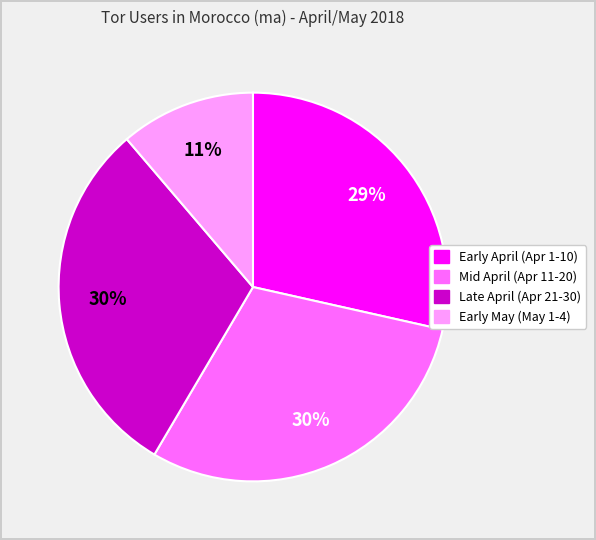

To the nearest percent, what is the difference between the largest and smallest slice percentages?

19%